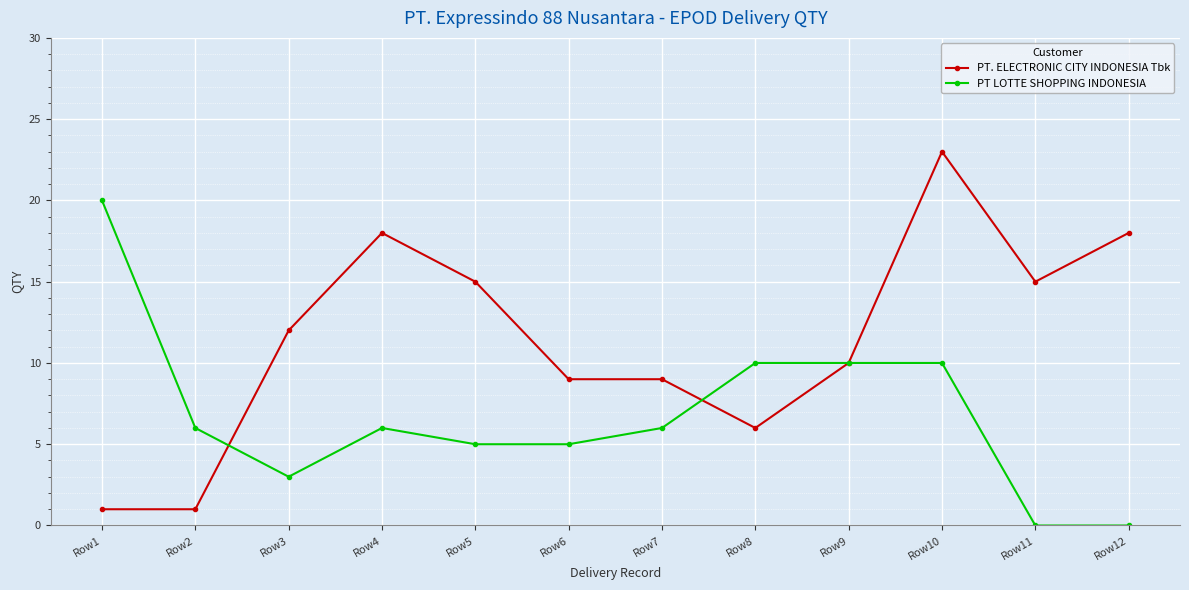

Reading right to left, extract all data points from this chart.

PT. ELECTRONIC CITY INDONESIA Tbk: 18	15	23	10	6	9	9	15	18	12	1	1
PT LOTTE SHOPPING INDONESIA: 0	0	10	10	10	6	5	5	6	3	6	20